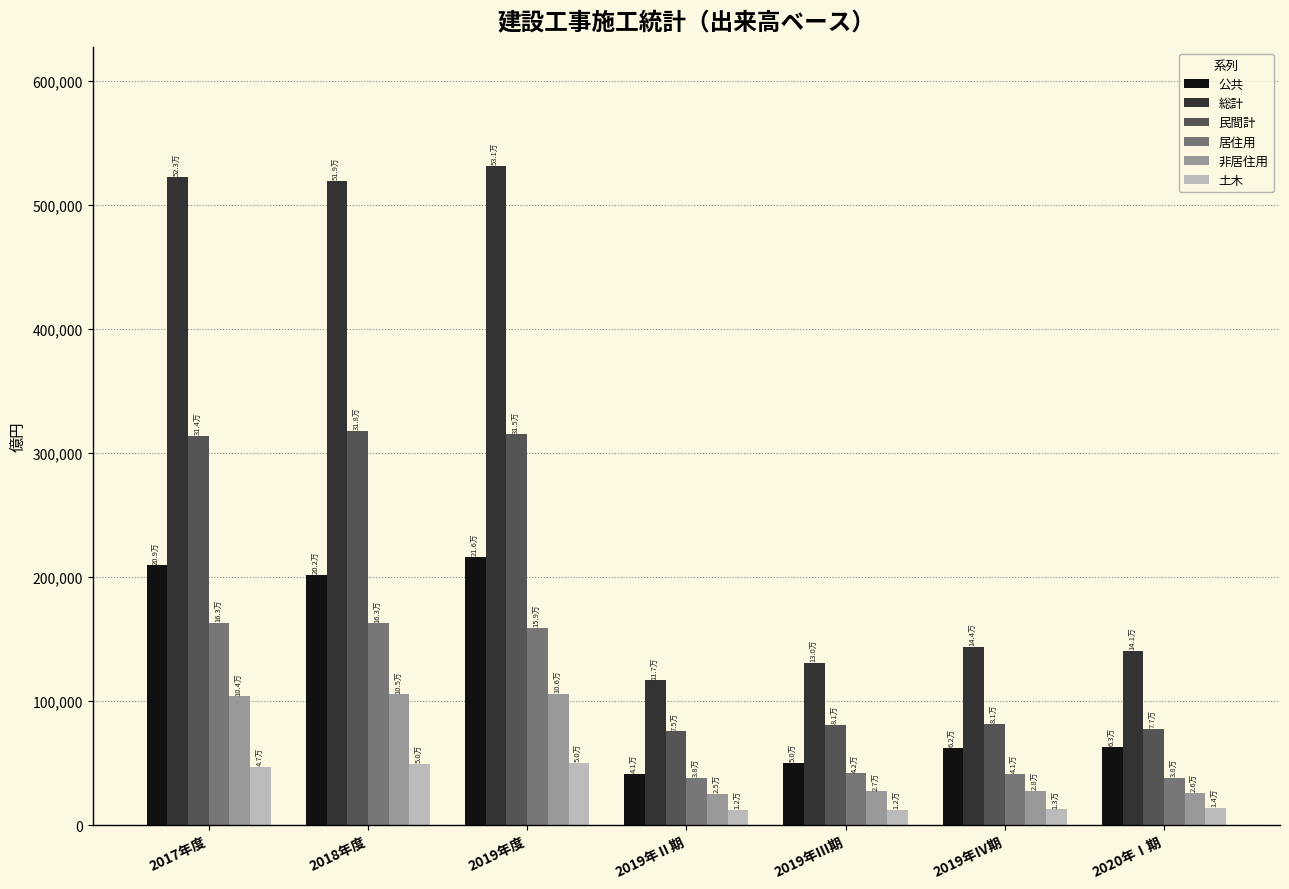

How many distinct data groups are displayed?

6